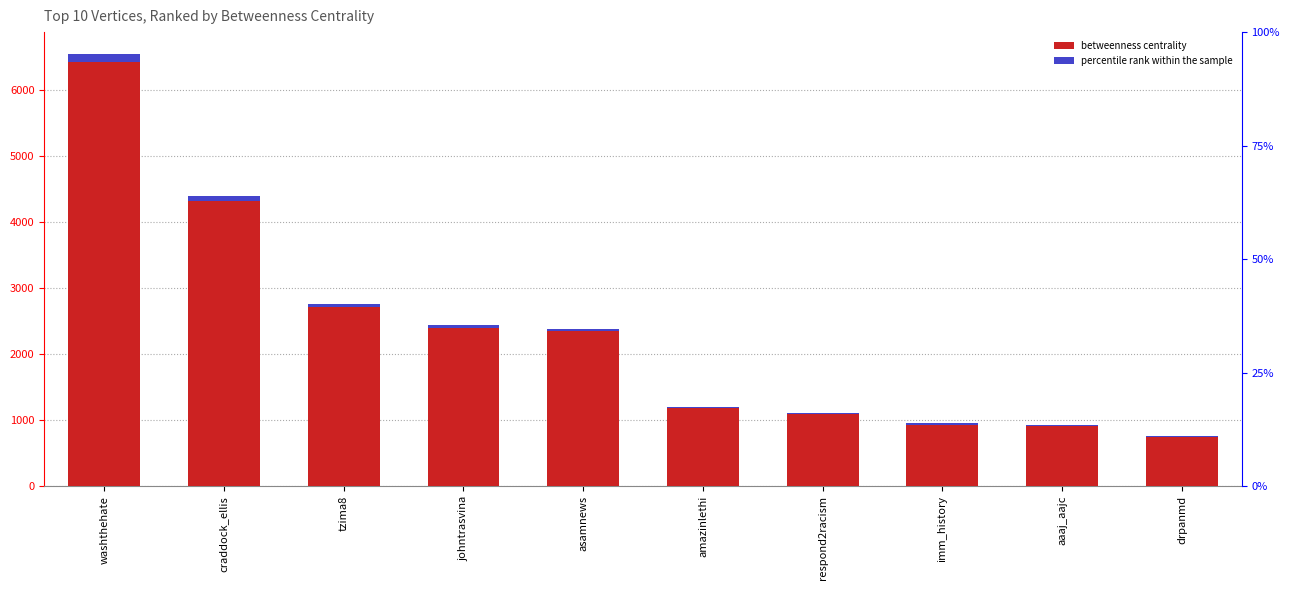

What is the value of the 3rd bar from the left?

2755.0